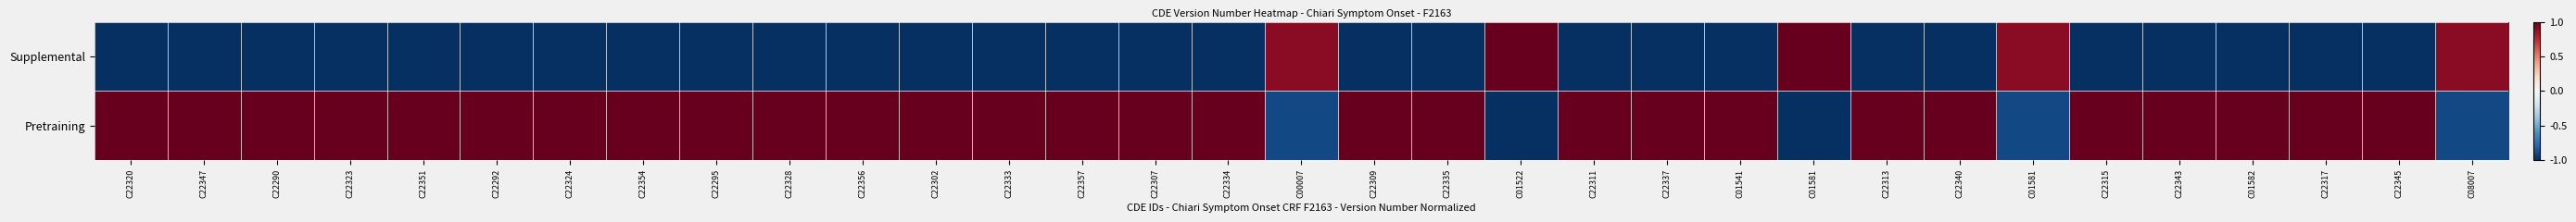

Reading right to left, extract all data points from this chart.

Supplemental: C08007=0.9	C22345=-1.0	C22317=-1.0	C01582=-1.0	C22343=-1.0	C22315=-1.0	C01581=0.9	C22340=-1.0	C22313=-1.0	C01581=1.0	C01541=-1.0	C22337=-1.0	C22311=-1.0	C01522=1.0	C22335=-1.0	C22309=-1.0	C00007=0.9	C22334=-1.0	C22307=-1.0	C22357=-1.0	C22333=-1.0	C22302=-1.0	C22356=-1.0	C22328=-1.0	C22295=-1.0	C22354=-1.0	C22324=-1.0	C22292=-1.0	C22351=-1.0	C22323=-1.0	C22290=-1.0	C22347=-1.0	C22320=-1.0
Pretraining: C08007=-0.9	C22345=1.0	C22317=1.0	C01582=1.0	C22343=1.0	C22315=1.0	C01581=-0.9	C22340=1.0	C22313=1.0	C01581=-1.0	C01541=1.0	C22337=1.0	C22311=1.0	C01522=-1.0	C22335=1.0	C22309=1.0	C00007=-0.9	C22334=1.0	C22307=1.0	C22357=1.0	C22333=1.0	C22302=1.0	C22356=1.0	C22328=1.0	C22295=1.0	C22354=1.0	C22324=1.0	C22292=1.0	C22351=1.0	C22323=1.0	C22290=1.0	C22347=1.0	C22320=1.0